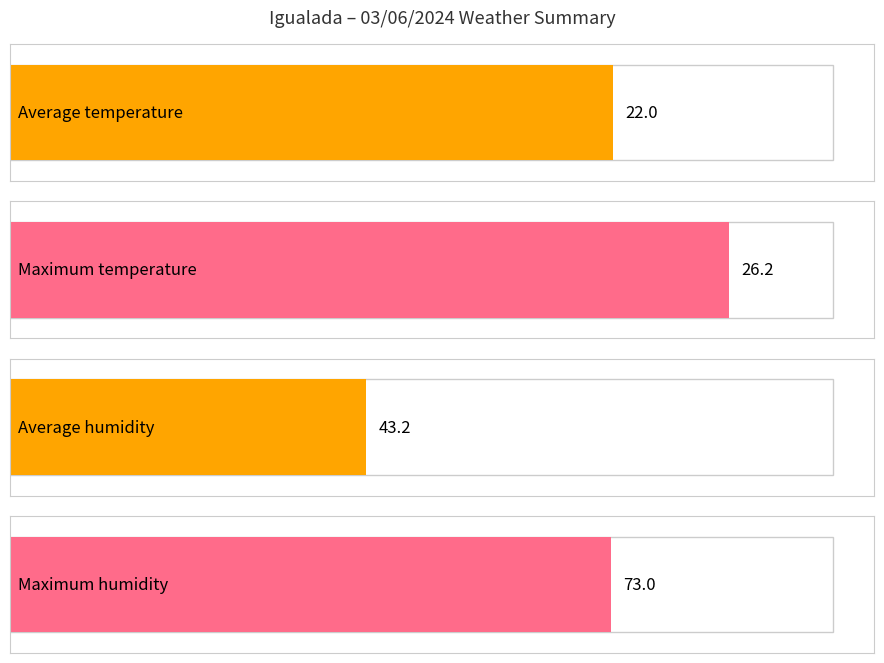

How many distinct data groups are displayed?

4